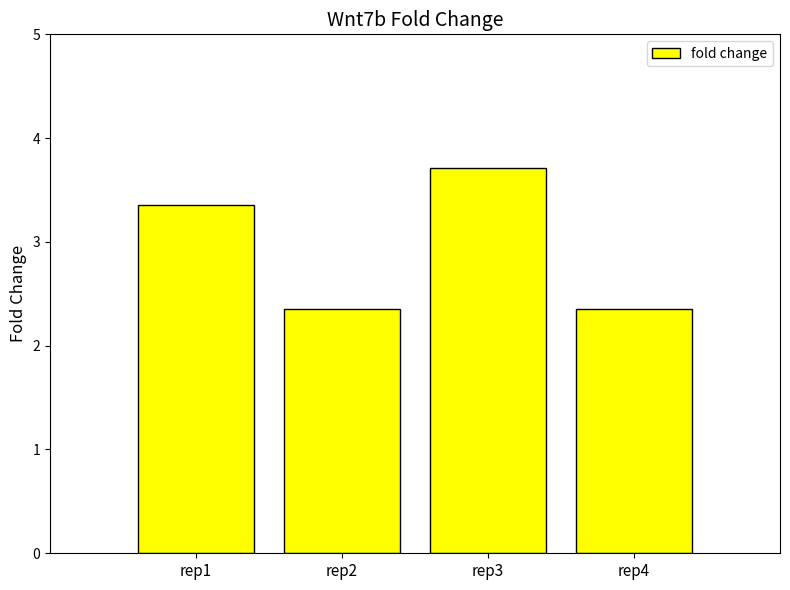

The value at rep1 is 3.4. True or false?

True